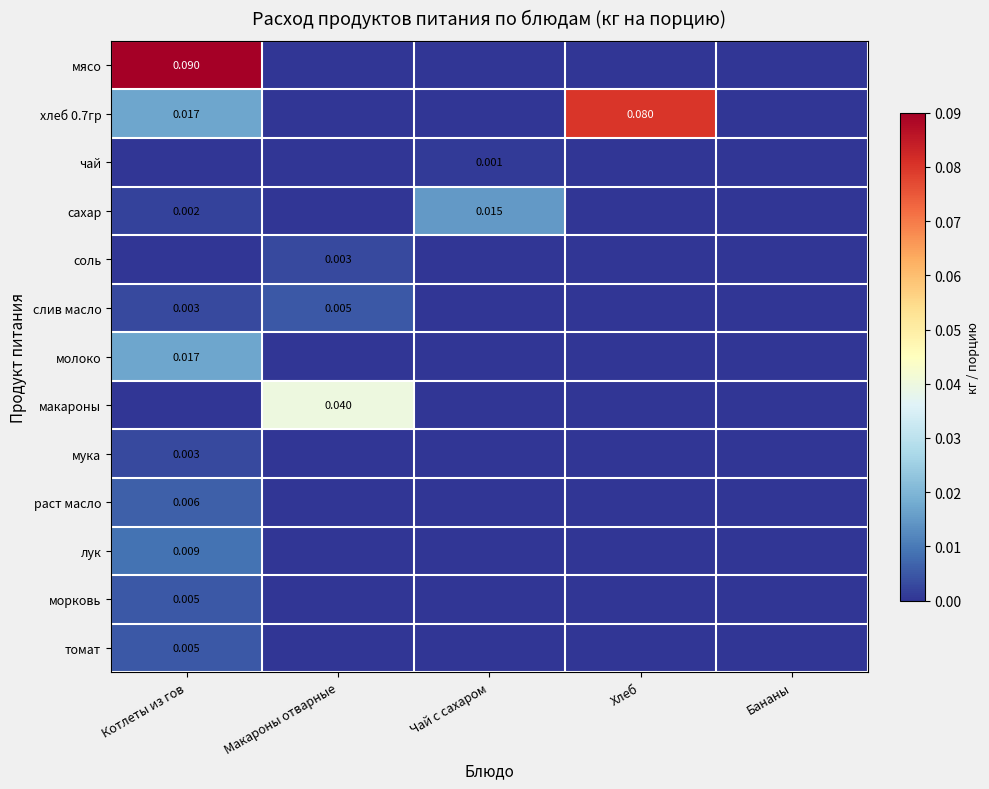

Is it true that раст масло equals 0.0 at Макароны отварные?

True